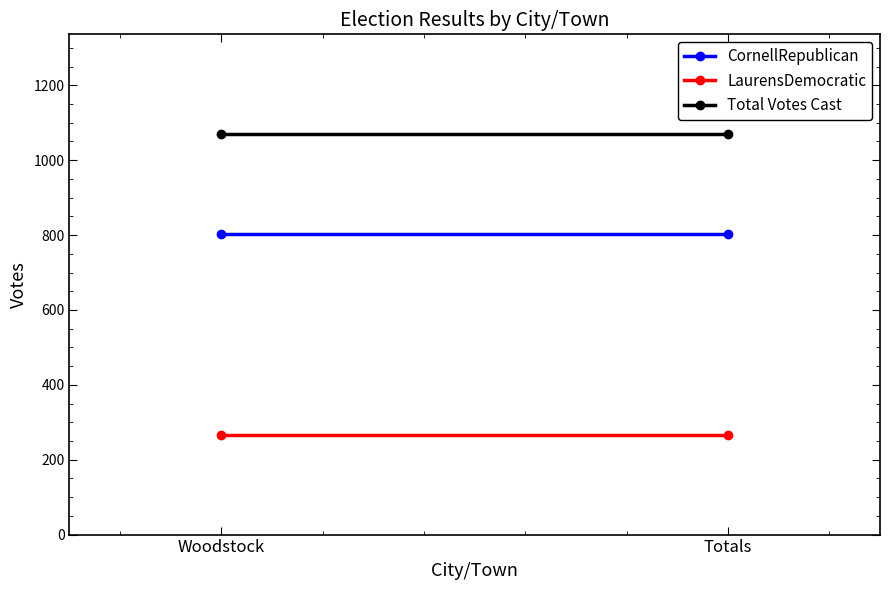

Is it true that CornellRepublican equals 187 at Totals?

False